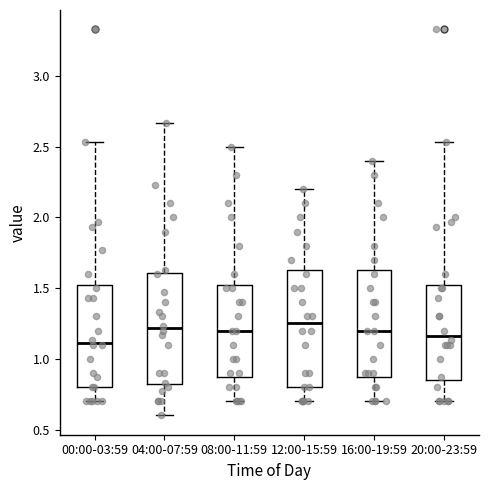

Reading left to right, read every box against the y-axis: the position of its median line, the range the box covers, and the ends of its whiskers. The values are not printed on the chart, so give them approximately, as read against the axis.

00:00-03:59: median 1.10, box 0.80 to 1.55, whiskers 0.70 to 2.55
04:00-07:59: median 1.20, box 0.80 to 1.60, whiskers 0.60 to 2.65
08:00-11:59: median 1.20, box 0.90 to 1.55, whiskers 0.70 to 2.50
12:00-15:59: median 1.25, box 0.80 to 1.65, whiskers 0.70 to 2.20
16:00-19:59: median 1.20, box 0.90 to 1.65, whiskers 0.70 to 2.40
20:00-23:59: median 1.15, box 0.85 to 1.55, whiskers 0.70 to 2.55